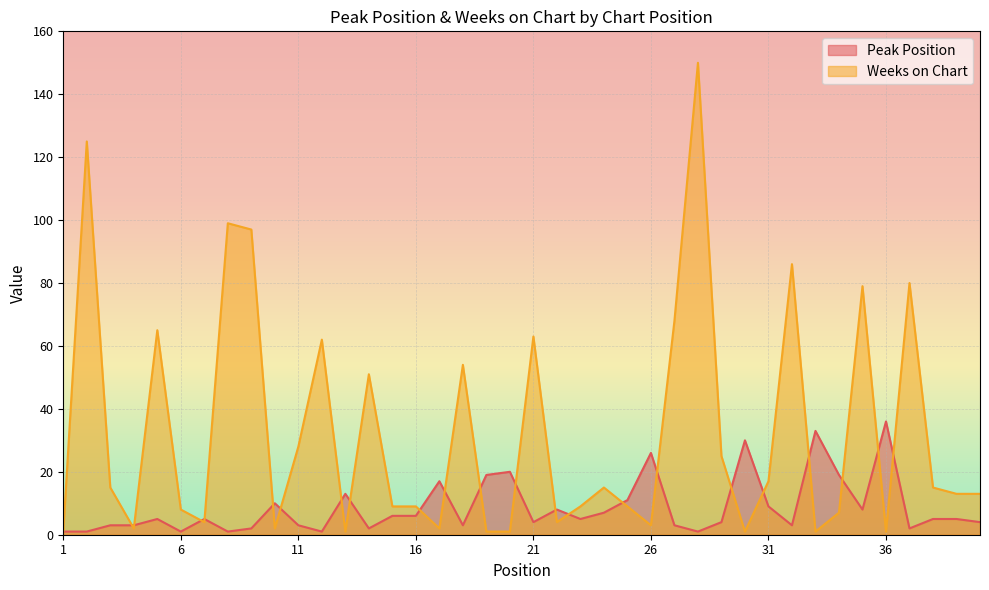

Reading right to left, what are all the values shown in this chart?

Peak Position: 4	5	5	2	36	8	19	33	3	9	30	4	1	3	26	11	7	5	8	4	20	19	3	17	6	6	2	13	1	3	10	2	1	5	1	5	3	3	1	1
Weeks on Chart: 13	13	15	80	1	79	7	1	86	17	1	25	150	68	3	9	15	9	4	63	1	1	54	2	9	9	51	1	62	28	2	97	99	4	8	65	2	15	125	1